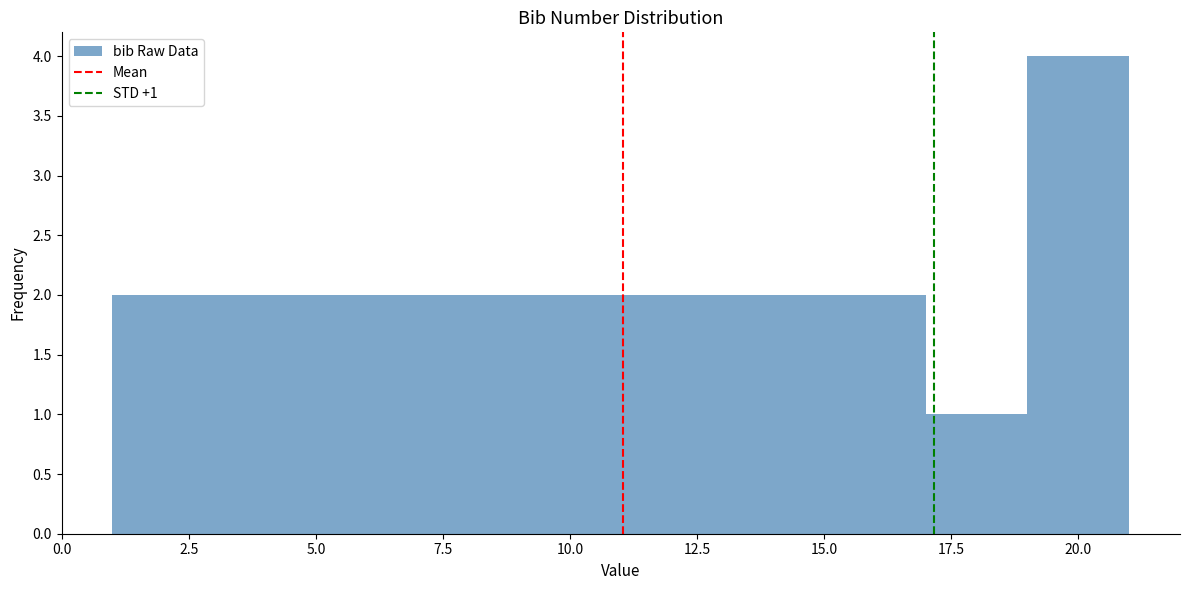

Which range on the x-axis has the tallest bar?

19 to 21